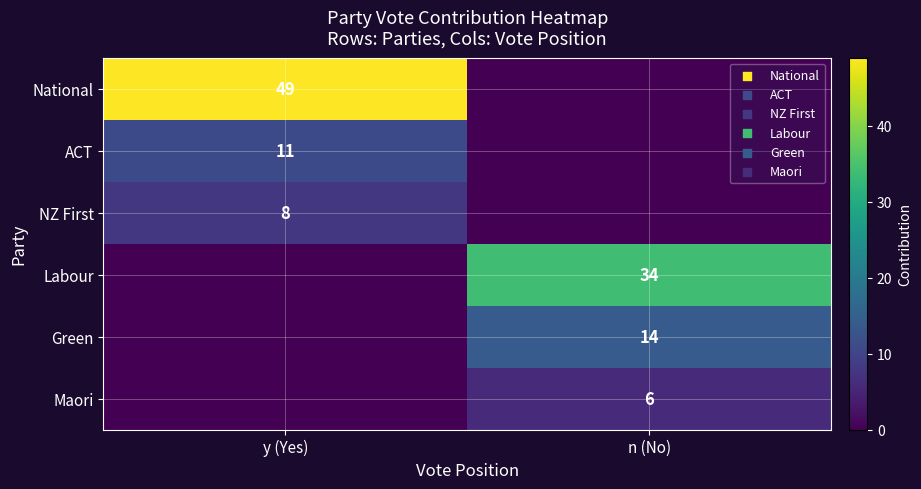

The value of ACT at y (Yes) is 11. True or false?

True